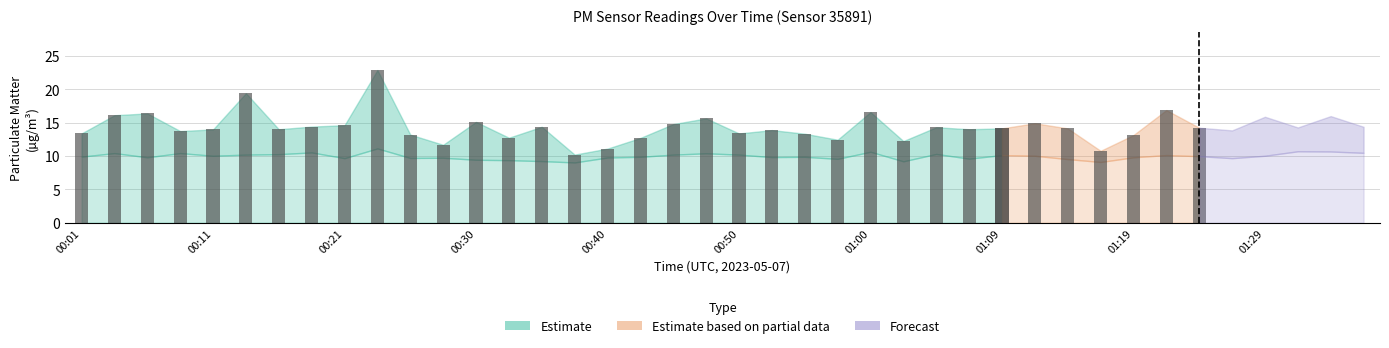

Reading left to right, extract all data points from this chart.

P1: 13.4	16.1	16.4	13.7	14.0	19.4	14.0	14.4	14.6	22.9	13.2	11.7	15.1	12.7	14.4	10.2	11.1	12.7	14.8	15.6	13.4	13.9	13.3	12.4	16.6	12.2	14.3	14.0	14.1	14.9	14.1	10.8	13.1	16.9	14.2	13.8	15.9	14.3	16.0	14.4
P2: 9.9	10.4	9.8	10.4	10.0	10.2	10.3	10.5	9.7	11.1	9.7	9.7	9.4	9.4	9.2	9.0	9.8	9.9	10.2	10.4	10.2	9.8	9.9	9.6	10.6	9.2	10.3	9.6	10.1	10.0	9.5	9.1	9.8	10.1	10.0	9.7	10.0	10.7	10.7	10.5